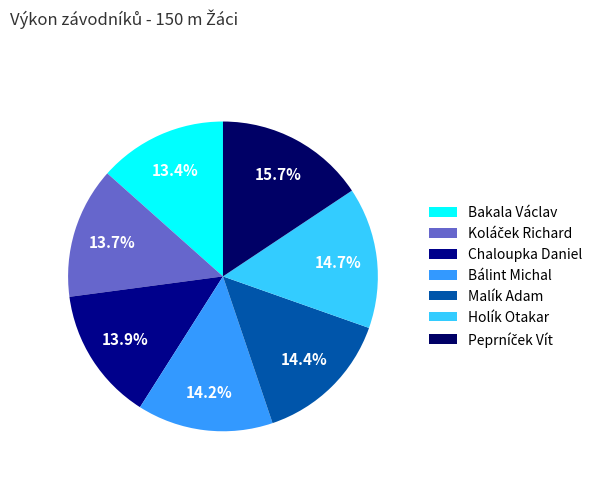

To the nearest percent, what percentage of the pie is Holík Otakar?

15%